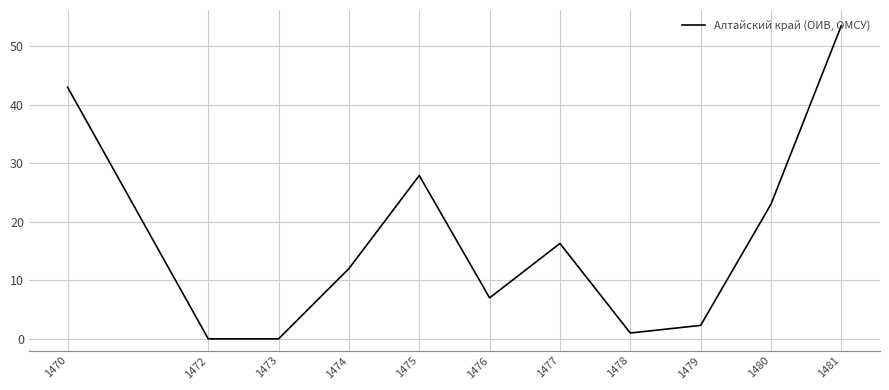

Reading right to left, list all the values displayed in this chart.

1481=53.5	1480=23.0	1479=2.3	1478=1.0	1477=16.3	1476=7.0	1475=27.9	1474=12.0	1473=0.0	1472=0.0	1470=43.0